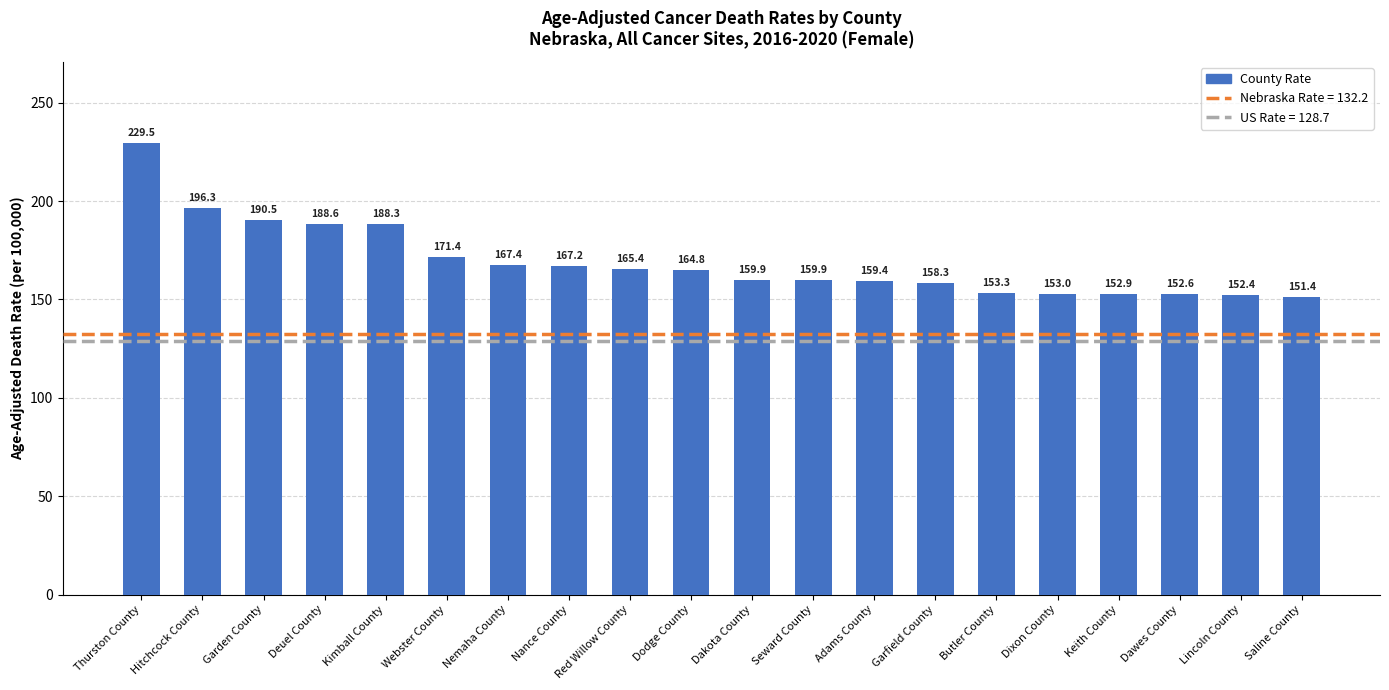

Reading right to left, what are all the values shown in this chart?

Saline County=151.4	Lincoln County=152.4	Dawes County=152.6	Keith County=152.9	Dixon County=153.0	Butler County=153.3	Garfield County=158.3	Adams County=159.4	Seward County=159.9	Dakota County=159.9	Dodge County=164.8	Red Willow County=165.4	Nance County=167.2	Nemaha County=167.4	Webster County=171.4	Kimball County=188.3	Deuel County=188.6	Garden County=190.5	Hitchcock County=196.3	Thurston County=229.5